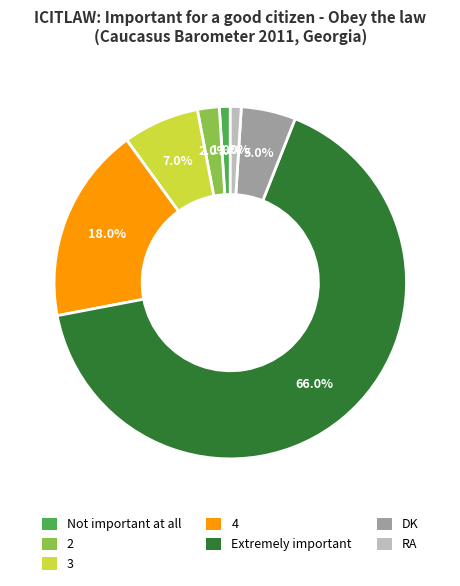

Which category has the biggest portion of the pie?

Extremely important